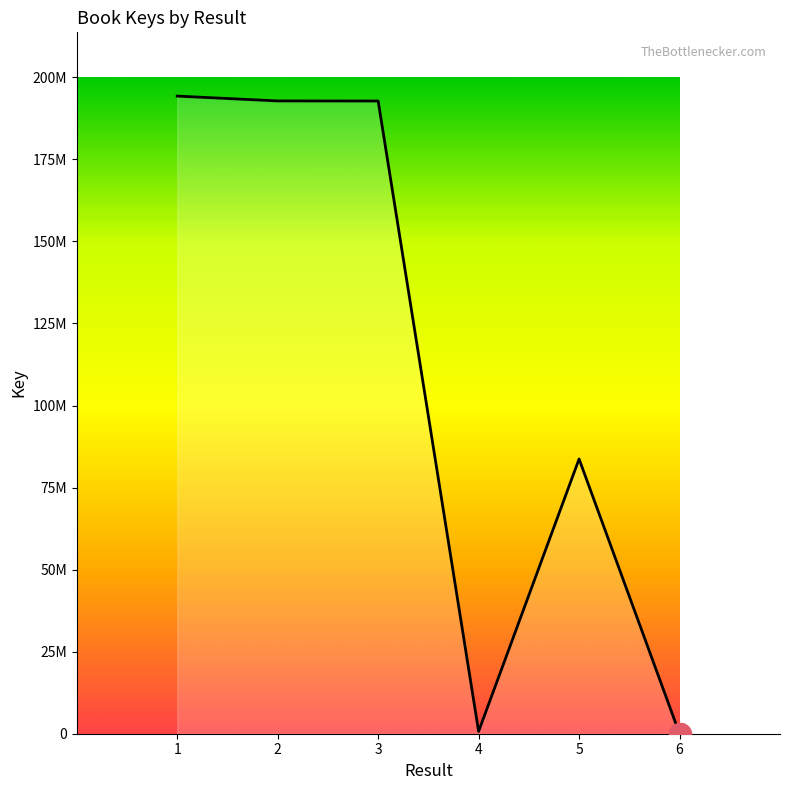

At which label is the value closest to 97138055?

5